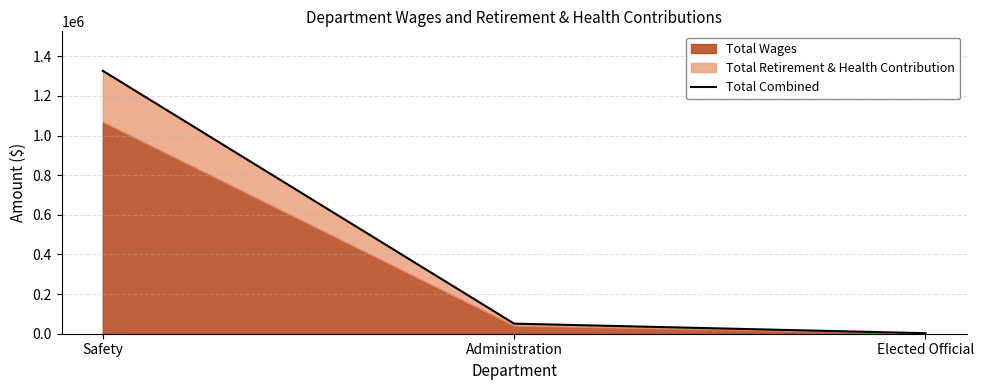

What is the change in value from Safety to Elected Official?

-1324284